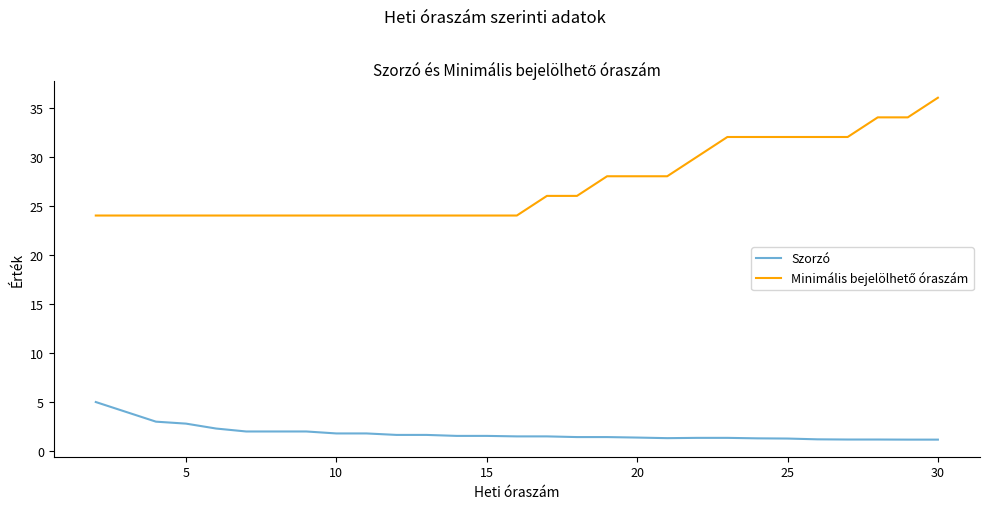

What is the highest value of the Szorzó series?

5.0